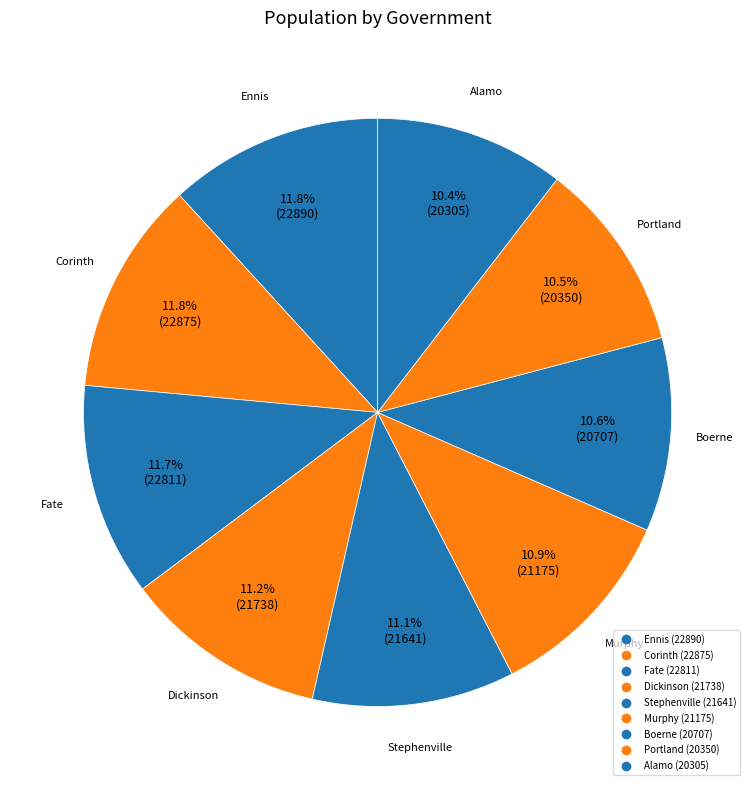

Does any single category account for the majority?

No